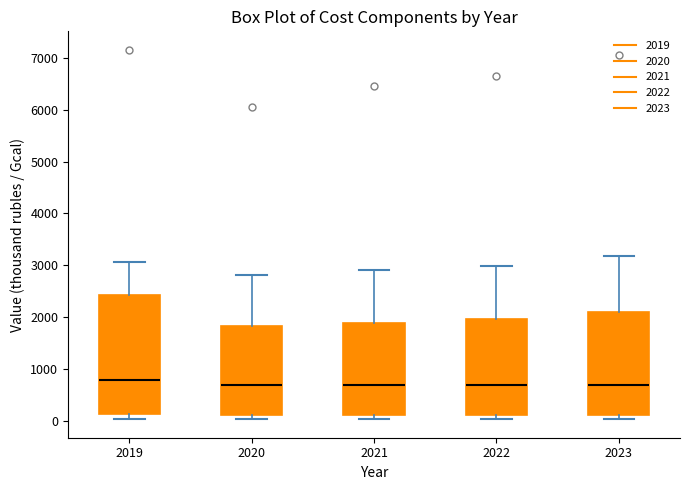

Reading left to right, transcribe this box plot: for each box, give where its median line is, the range the box spans, and where its two whiskers end, as read against the y-axis. The values are not printed on the chart, so give them approximately, as read against the axis.

2019: median 800, box 100 to 2400, whiskers 0 to 3100
2020: median 700, box 100 to 1800, whiskers 0 to 2800
2021: median 700, box 100 to 1900, whiskers 0 to 2900
2022: median 700, box 100 to 2000, whiskers 0 to 3000
2023: median 700, box 100 to 2100, whiskers 0 to 3200